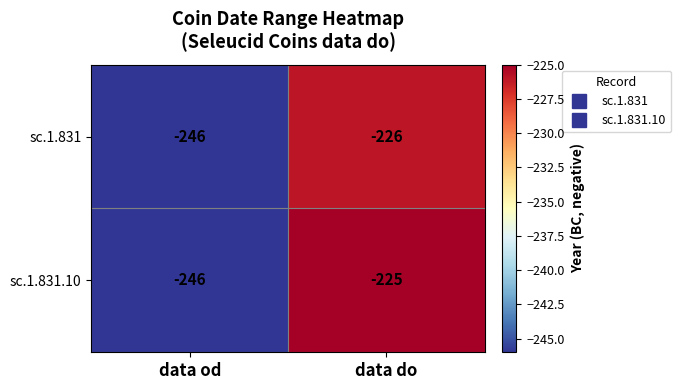

The sc.1.831 series shows -334 at data od. True or false?

False